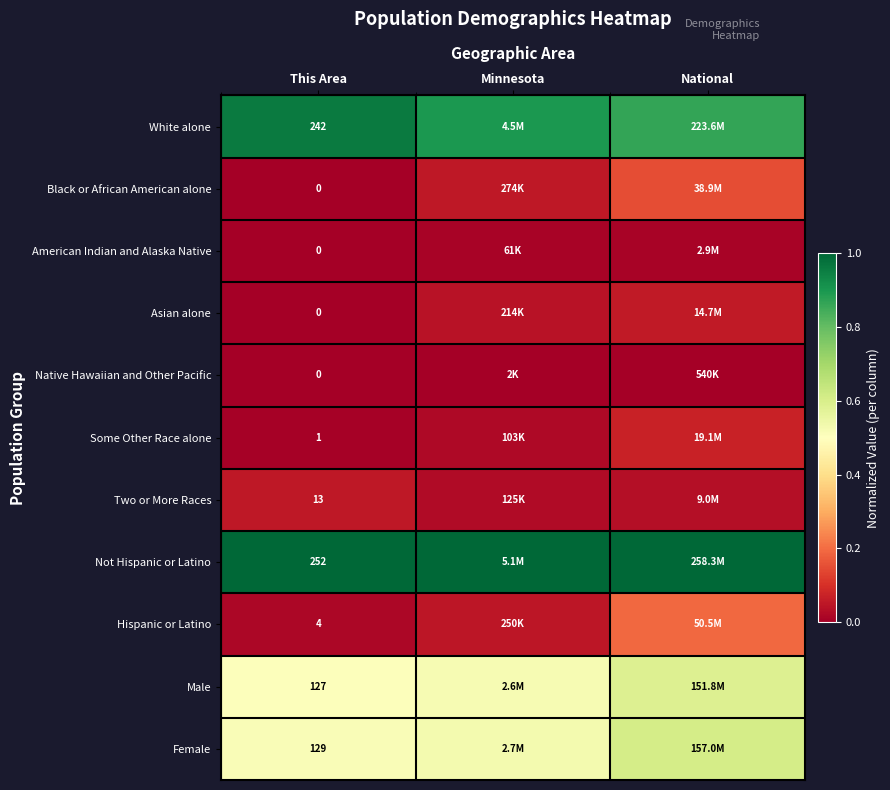

How many positive values does the Black or African American alone series have?

2